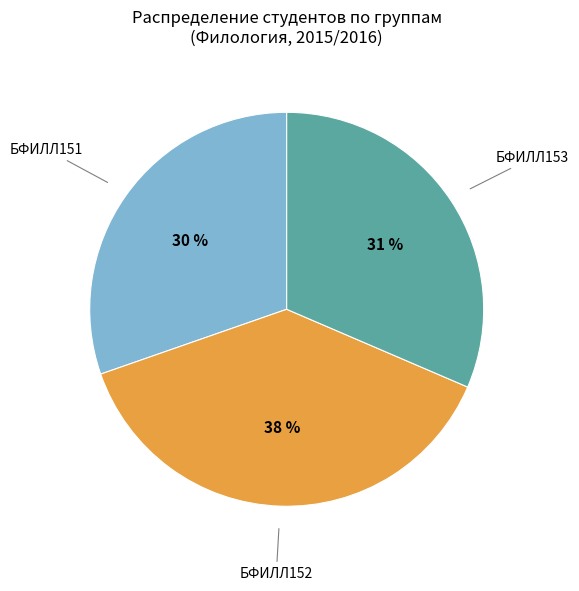

Do БФИЛЛ153 and БФИЛЛ152 together represent more than half of the pie?

Yes